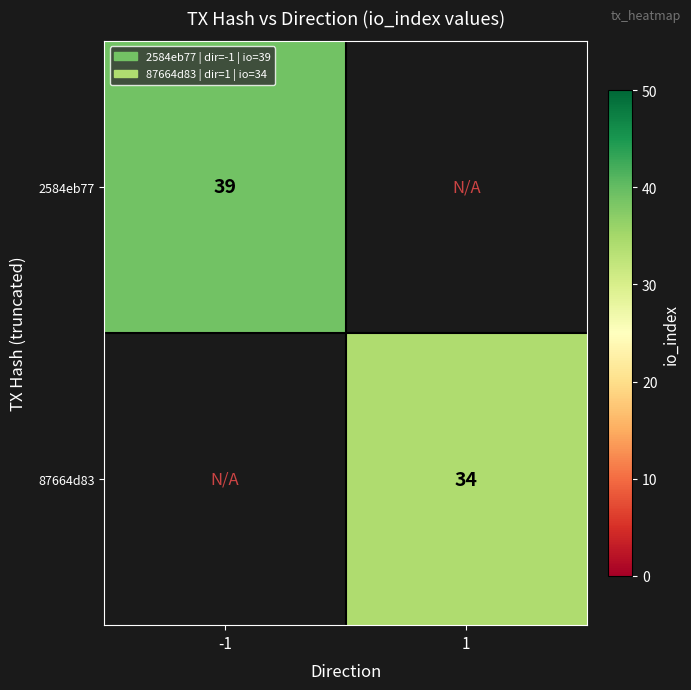

The 2584eb77 series shows 26 at -1. True or false?

False